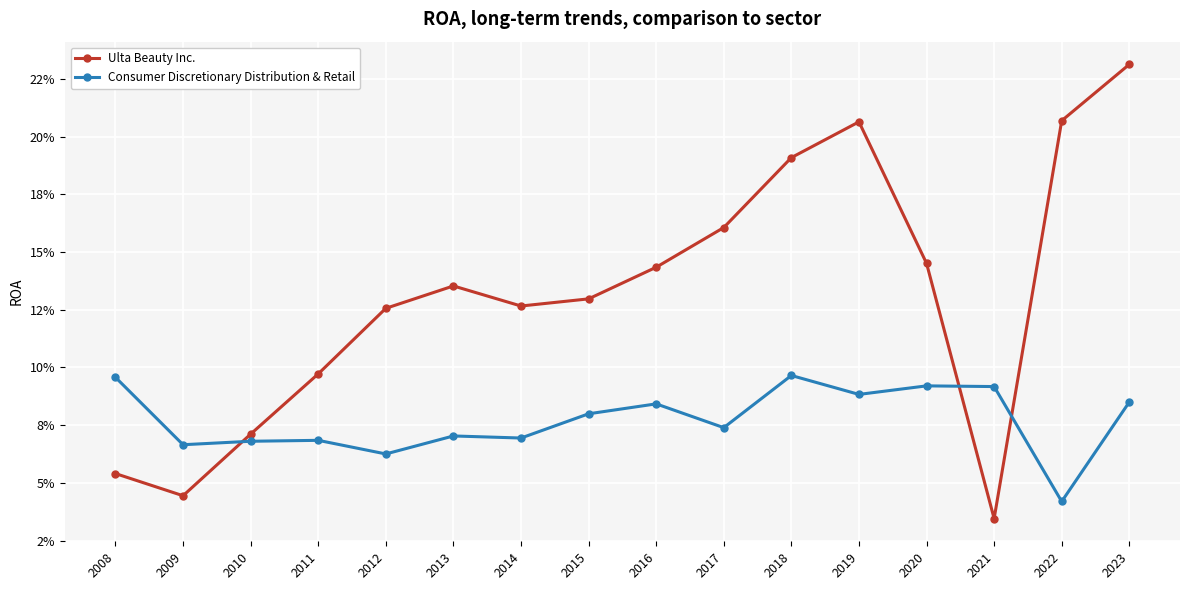

Is this an area chart (filled region under the line)?

No